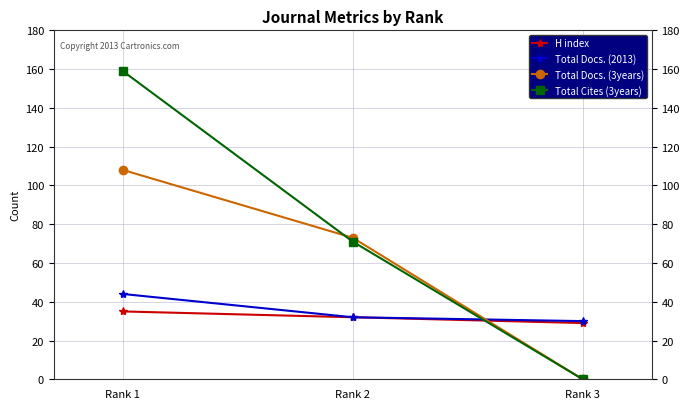

How many values in the Total Docs. (2013) series are below 32?

1